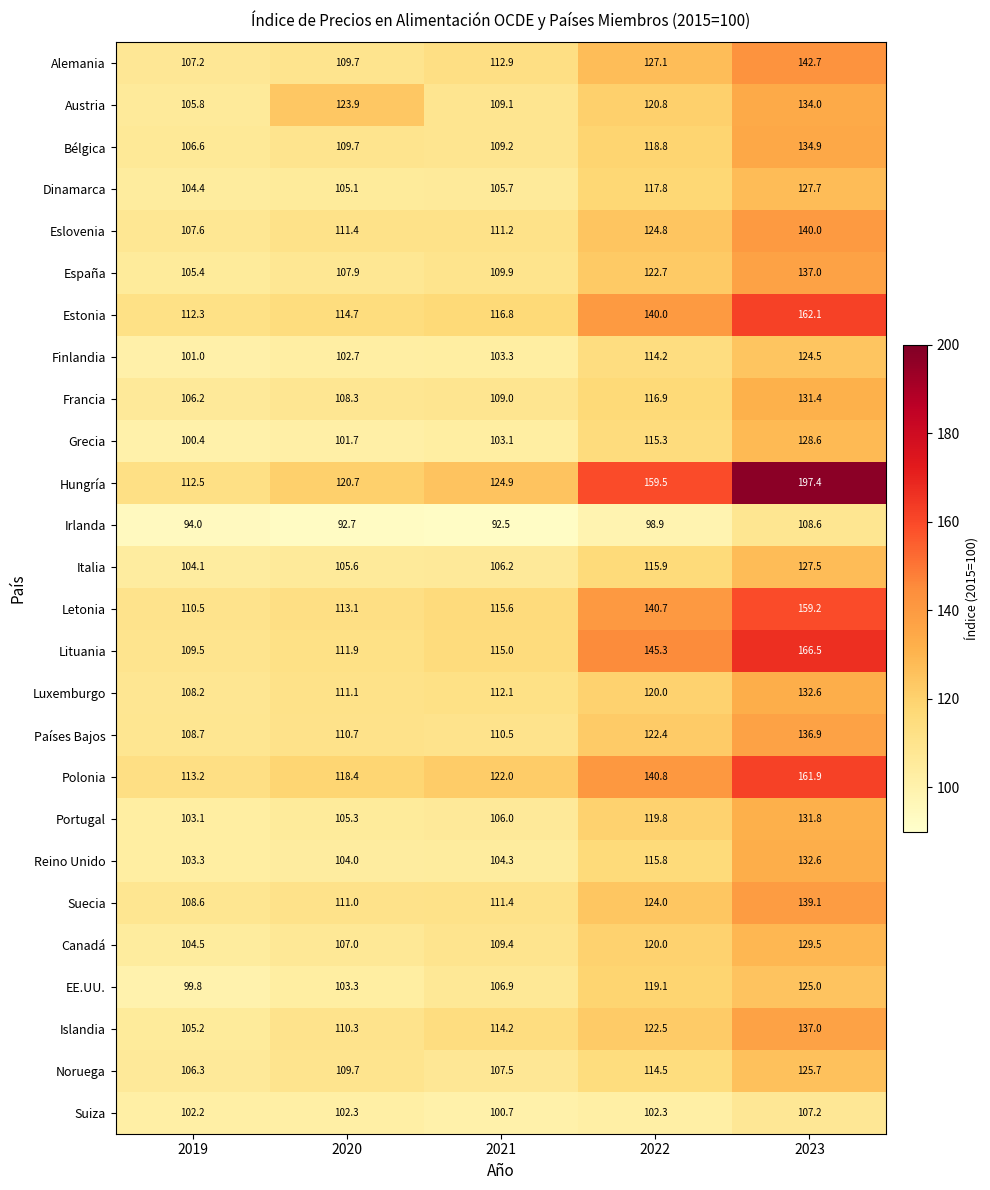

What is the total value across all series at 2022?

3199.9